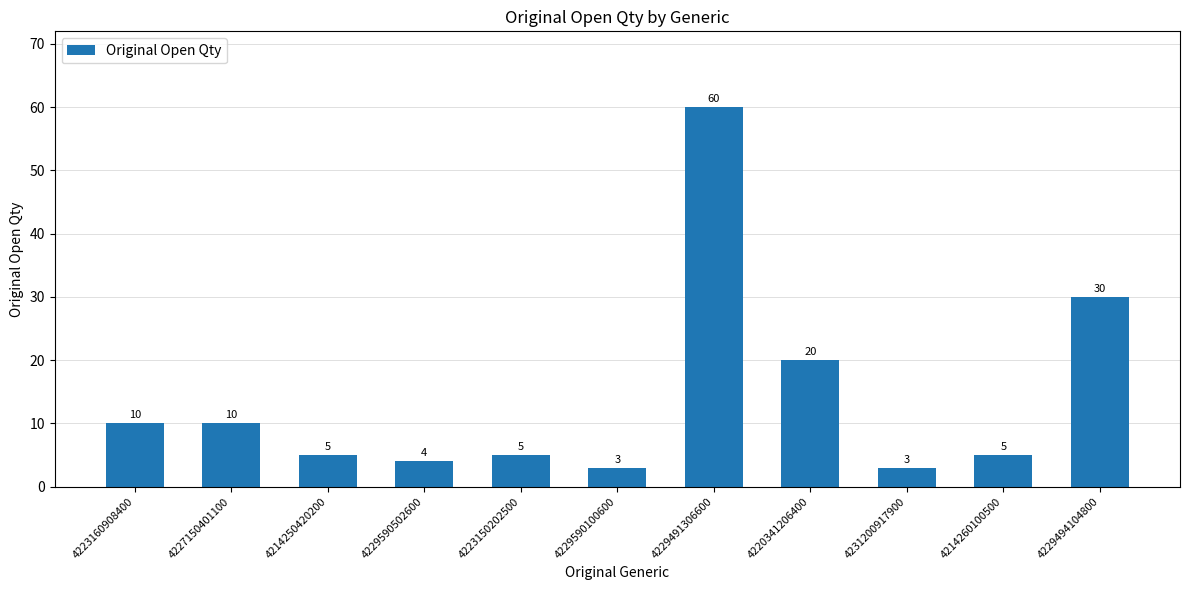

What is the change in value from 4229491306600 to 4231200917900?

-57